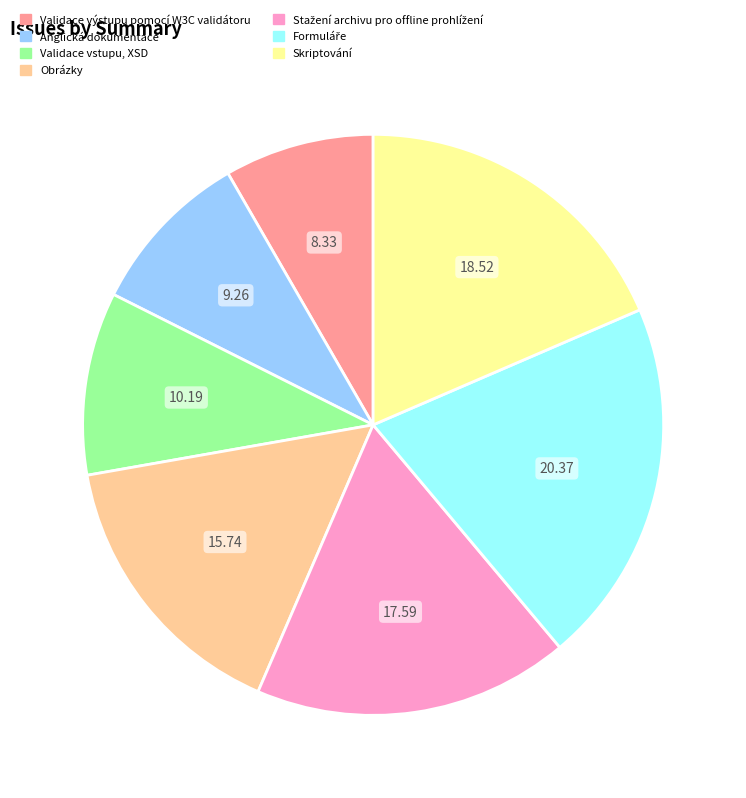

Is Skriptování the majority of the pie?

No